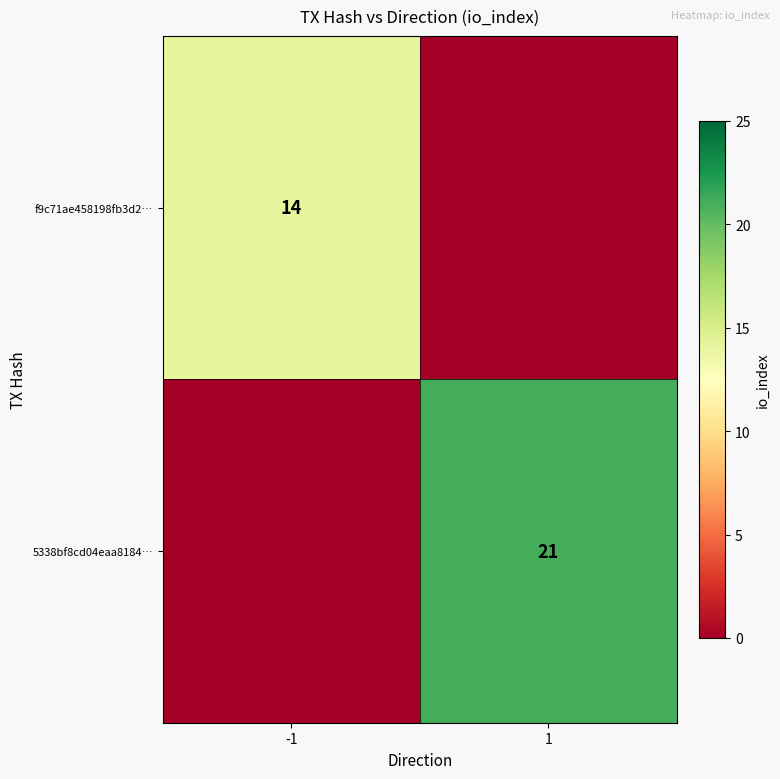

At which category is the sum across all series the highest?

1